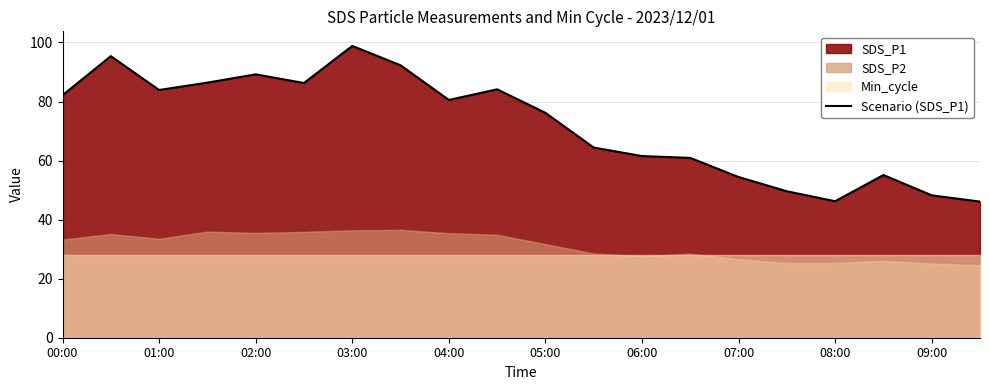

The Scenario (SDS_P1) series shows 89.2 at 02:00. True or false?

True